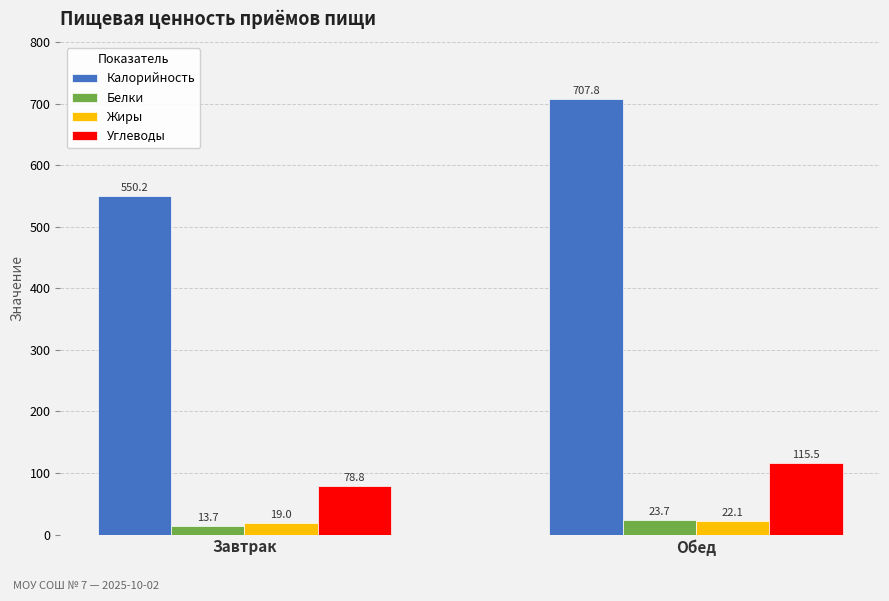

Which series has the widest spread of values?

Калорийность